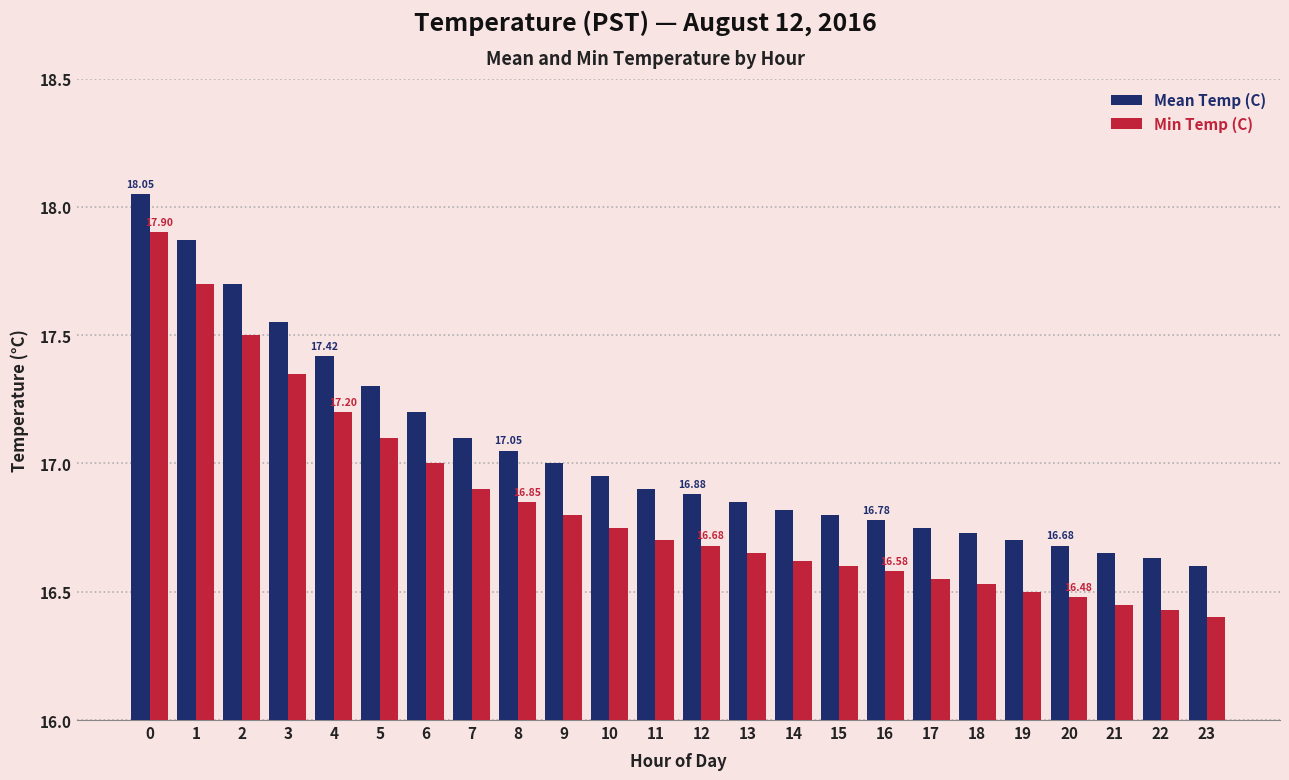

The value of Min Temp (C) at 19 is 10.5. True or false?

False